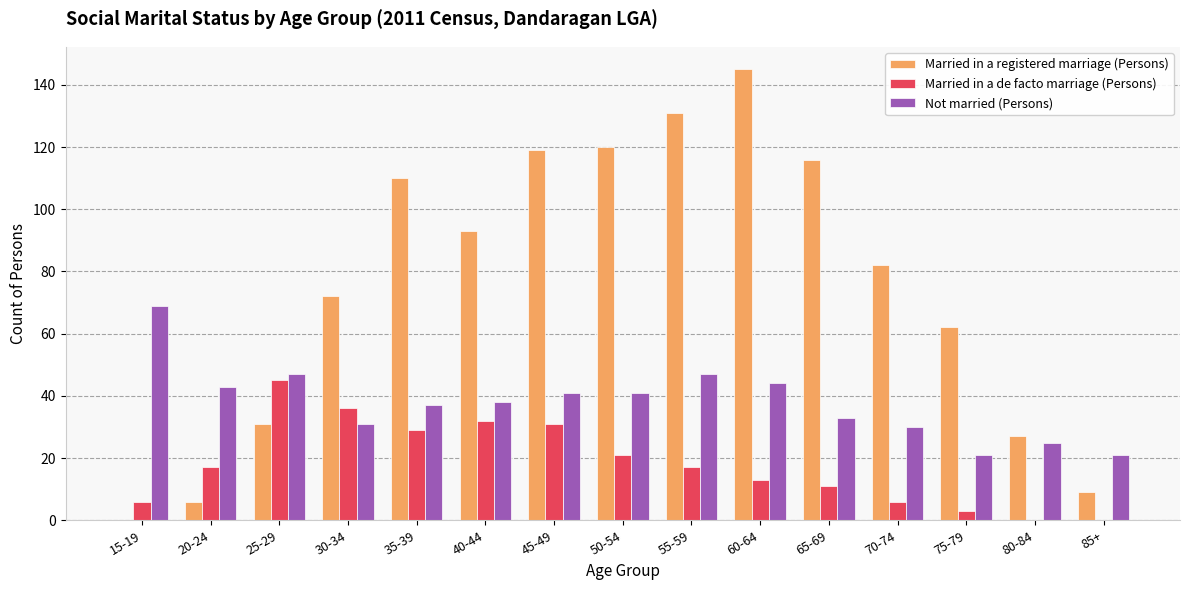

True or false: Married in a registered marriage (Persons) has a value of 39 at 50-54.

False